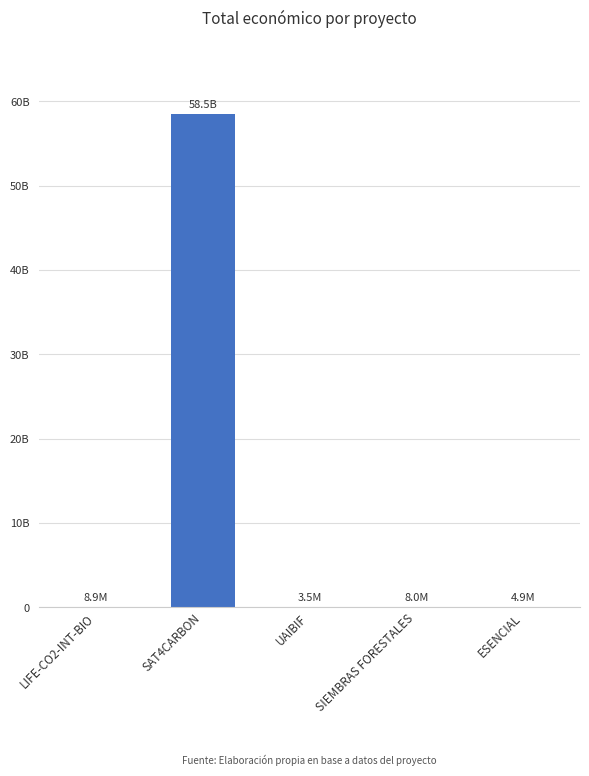

Are the bars horizontal?

No